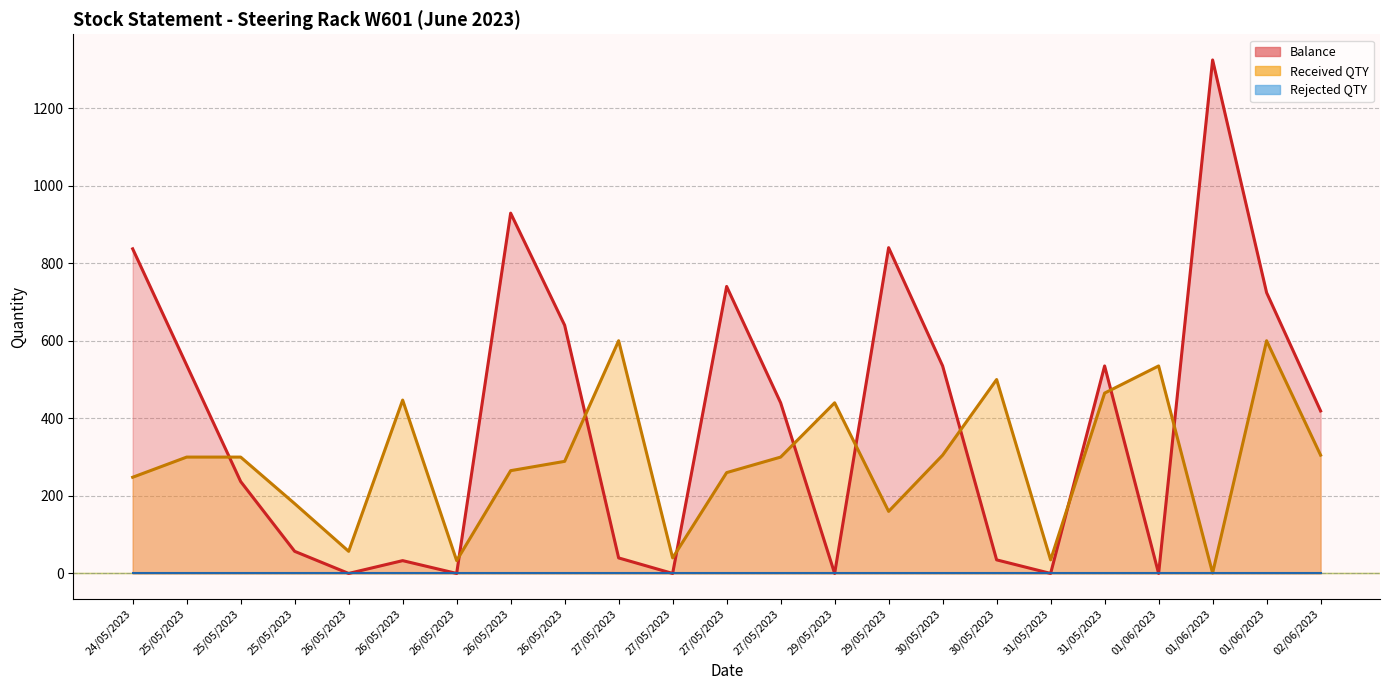

Reading left to right, extract all data points from this chart.

Received QTY: 248	300	300	180	57	447	33	265	289	600	40	260	300	440	160	305	500	35	465	535	1	600	305
Balance: 837	537	237	57	0	33	0	929	640	40	0	740	440	0	840	535	35	0	535	0	1324	724	419